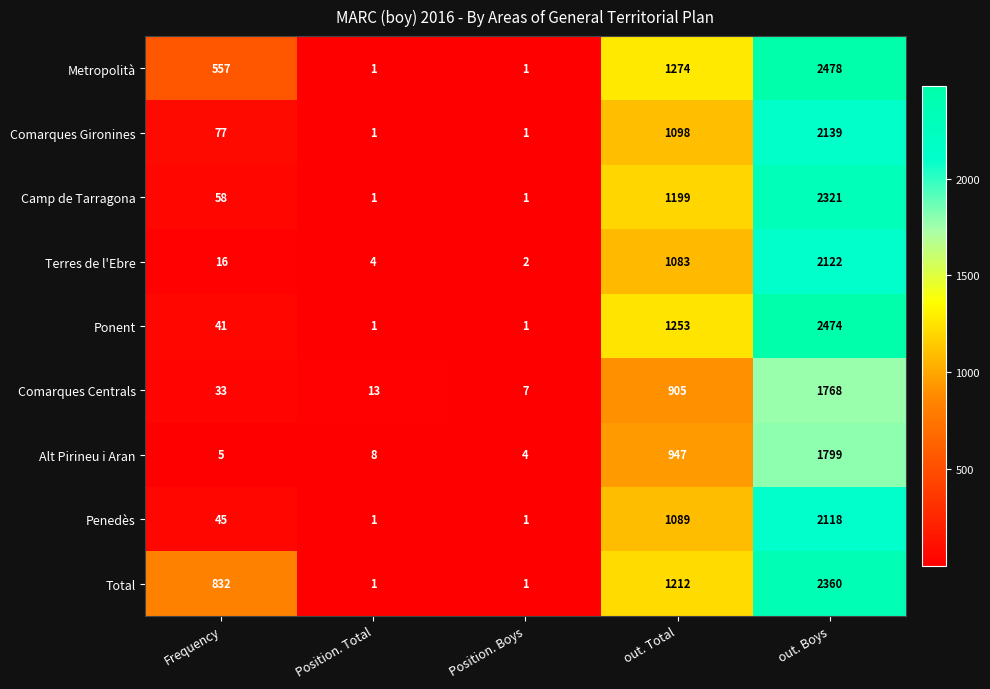

The Alt Pirineu i Aran series shows 2 at Frequency. True or false?

False